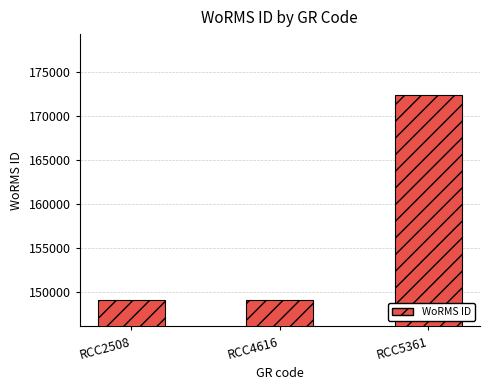

True or false: the data shows 149028 at RCC2508.

True